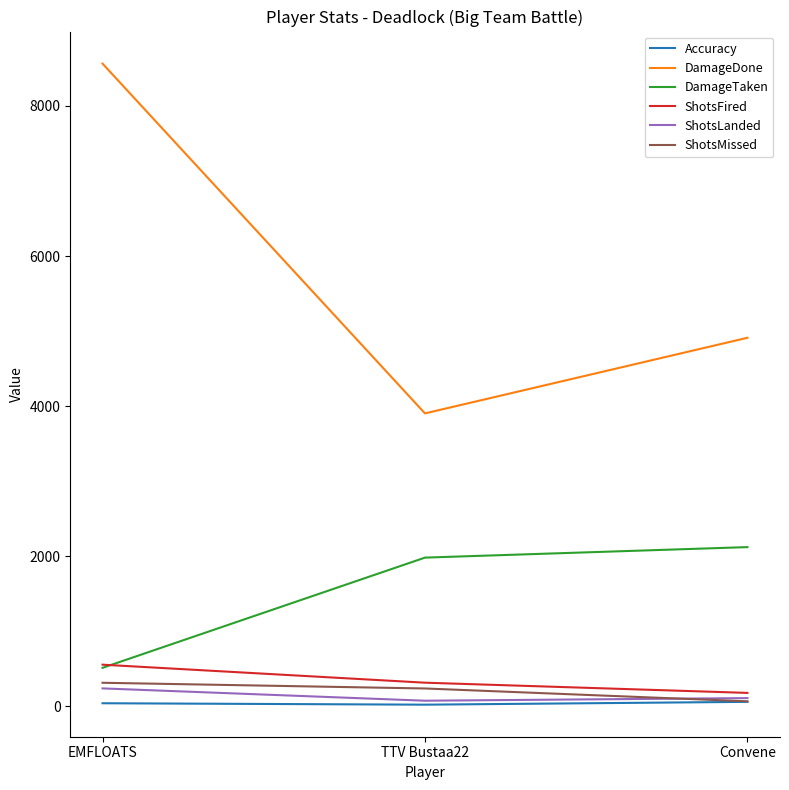

At which label is ShotsFired closest to 369?

TTV Bustaa22